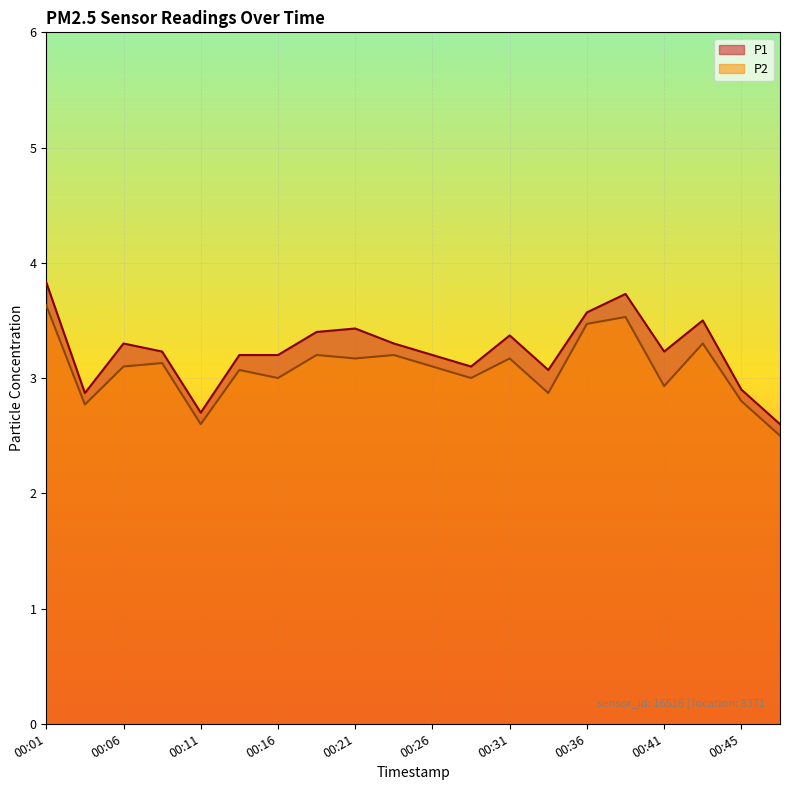

At which label is P2 closest to 3?

00:16